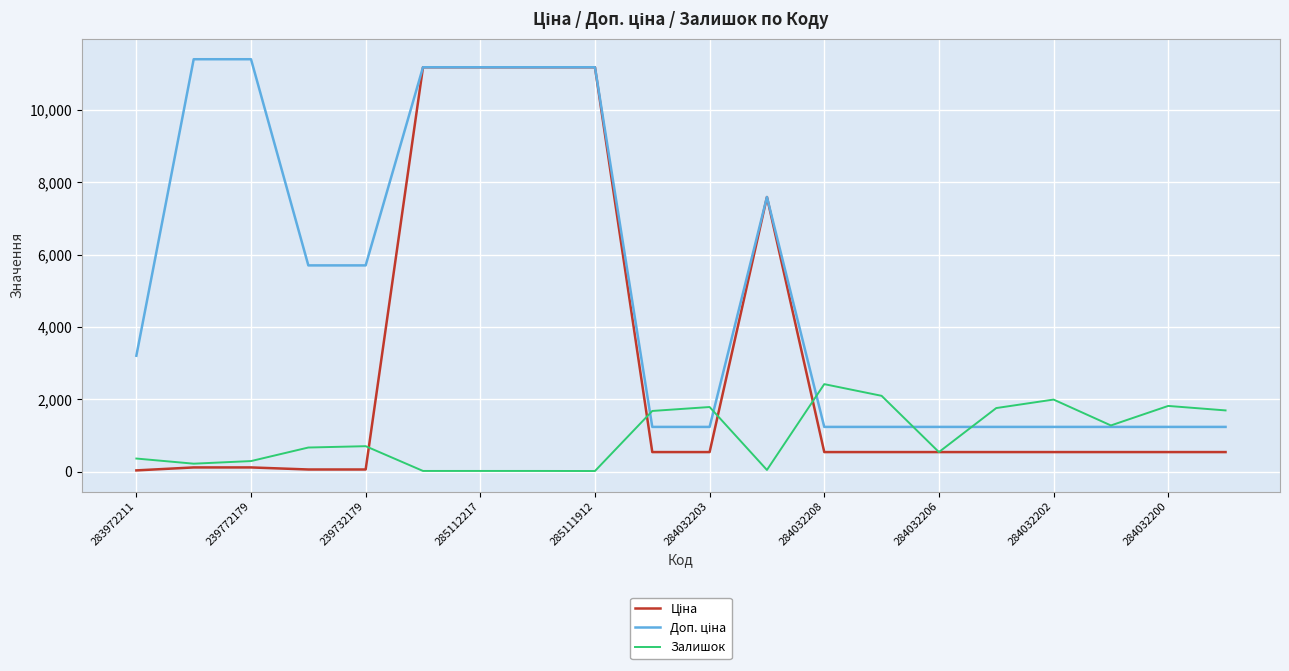

Does the chart display data point markers on the line(s)?

No